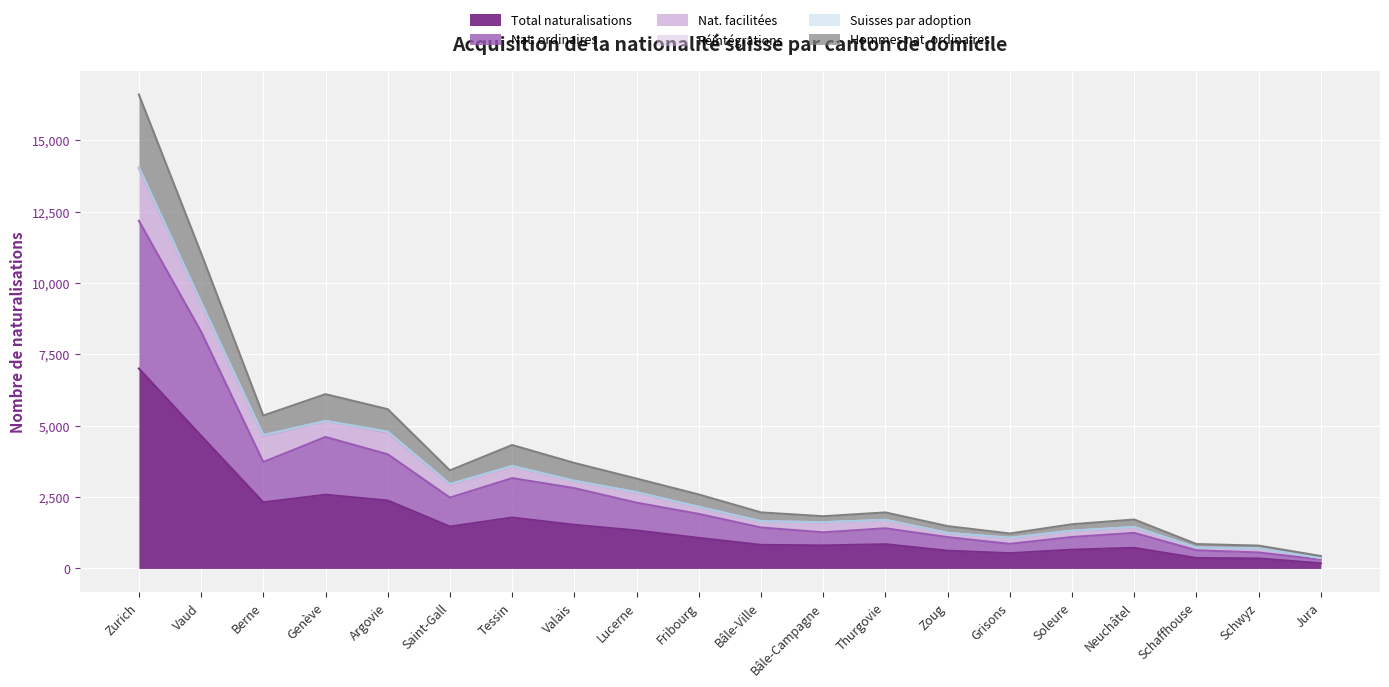

Which category has the highest value in the Total naturalisations series?

Zurich